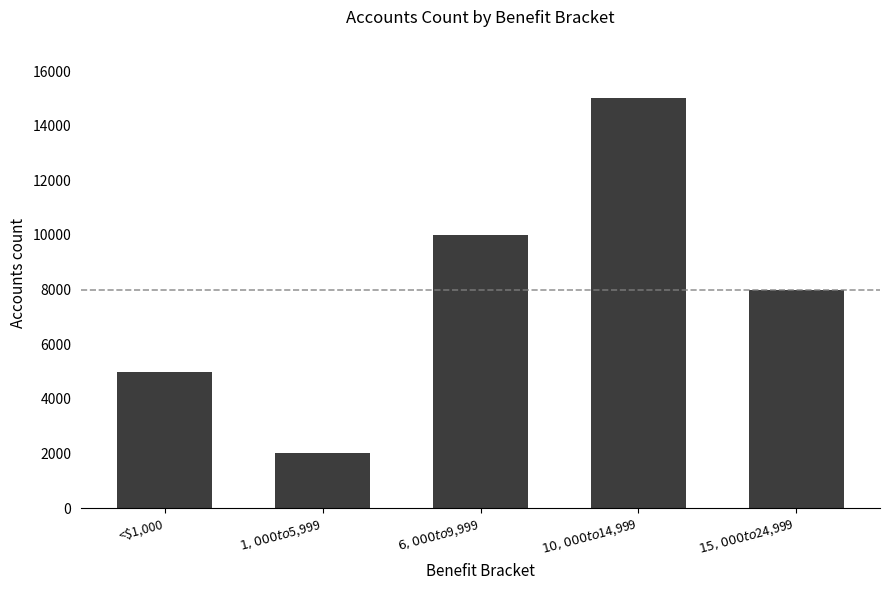

At which category does the chart reach its peak across all series?

$10,000 to $14,999